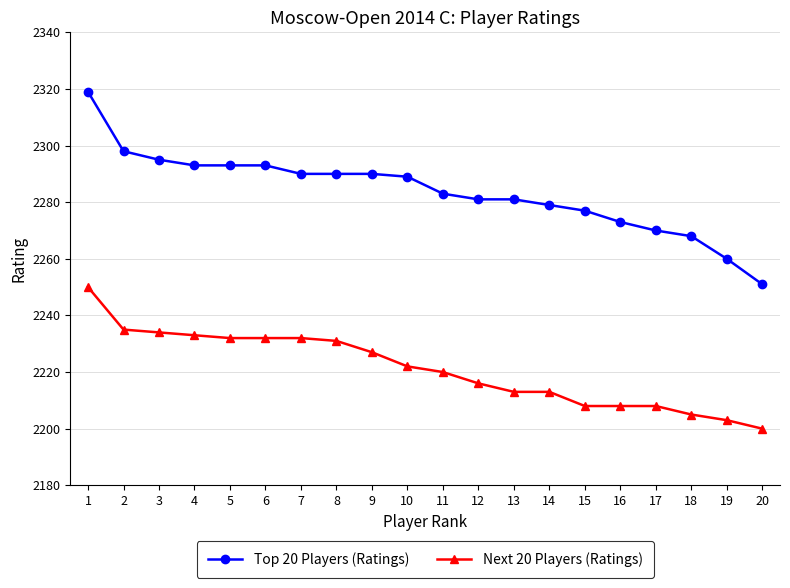

The value of Top 20 Players (Ratings) at 9 is 2290. True or false?

True